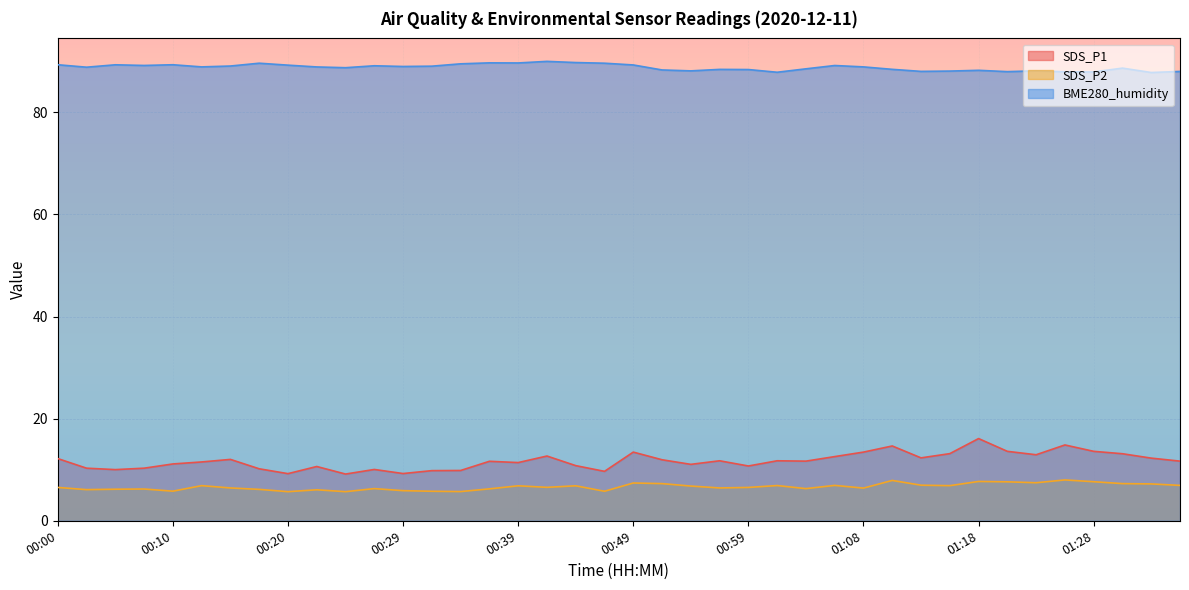

Reading left to right, extract all data points from this chart.

SDS_P1: 12.2	10.3	10.0	10.3	11.1	11.5	12.0	10.2	9.2	10.6	9.2	10.1	9.2	9.8	9.8	11.7	11.4	12.7	10.8	9.7	13.4	11.9	11.1	11.8	10.7	11.8	11.7	12.6	13.4	14.7	12.3	13.2	16.1	13.6	12.9	14.8	13.6	13.1	12.3	11.7
SDS_P2: 6.5	6.1	6.2	6.2	5.8	6.9	6.4	6.2	5.7	6.1	5.7	6.3	5.9	5.8	5.7	6.2	6.8	6.5	6.8	5.8	7.4	7.3	6.8	6.4	6.5	6.9	6.3	6.9	6.4	7.9	7.0	6.9	7.7	7.6	7.5	8.0	7.7	7.3	7.2	6.9
BME280_humidity: 89.3	88.8	89.3	89.2	89.3	88.9	89.1	89.6	89.2	88.9	88.7	89.1	89.0	89.0	89.5	89.7	89.7	90.0	89.7	89.6	89.3	88.3	88.1	88.4	88.4	87.8	88.5	89.2	88.9	88.4	88.0	88.1	88.2	88.0	88.1	87.9	87.9	88.7	87.8	88.0